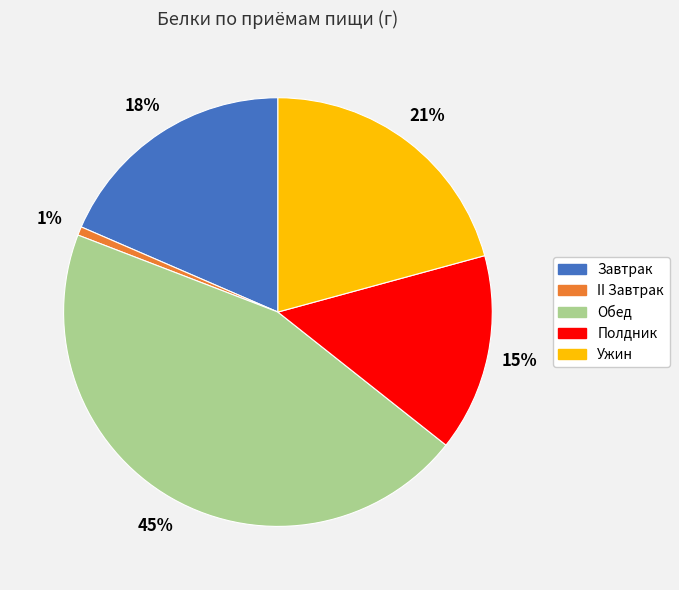

Rank the categories by value from lowest to highest.

II Завтрак, Полдник, Завтрак, Ужин, Обед